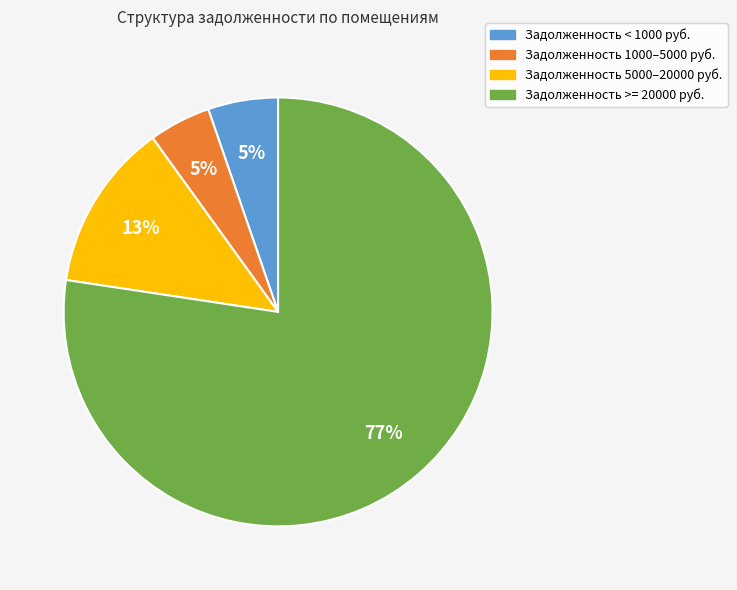

How many segments does this pie chart have?

4